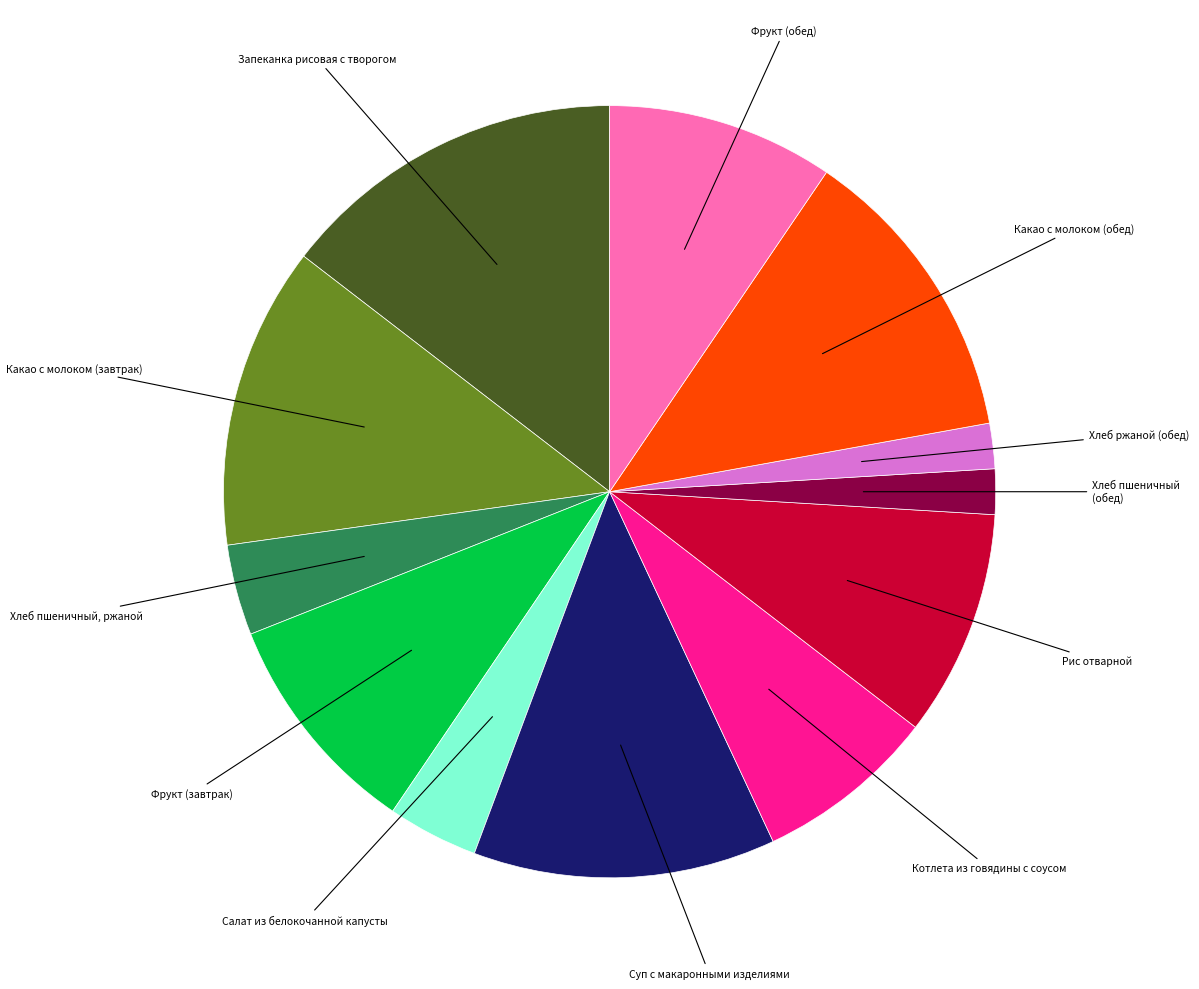

Is it true that Какао с молоком (обед) is 13% of the pie?

True